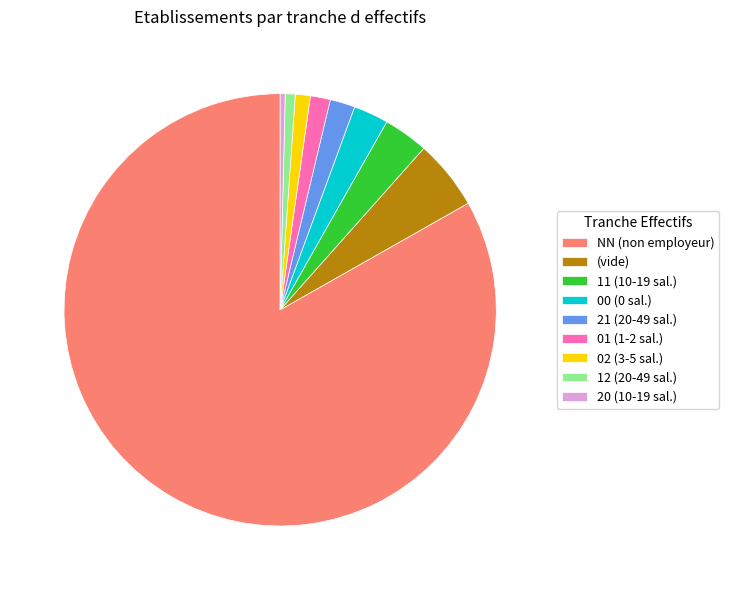

Is the sum of 21 (20-49 sal.) and 11 (10-19 sal.) greater than half?

No